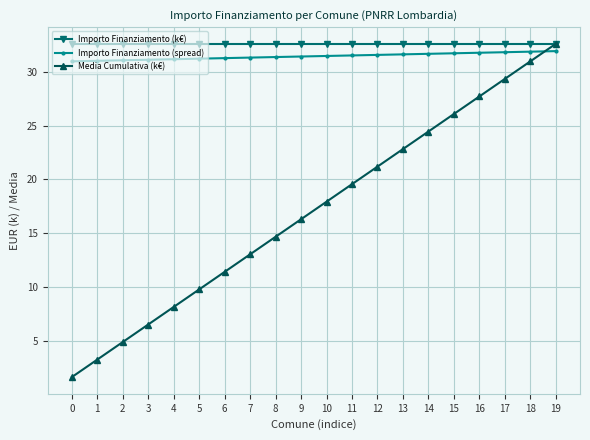

What is the total value across all series at 6?

75.3